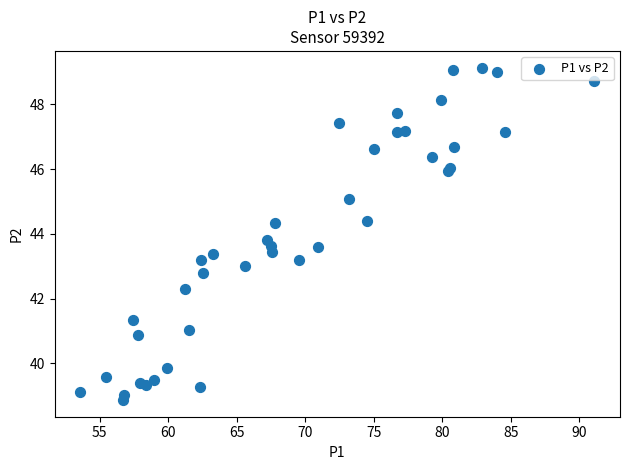

What Y value in the scatter plot is closest to 44?

43.8